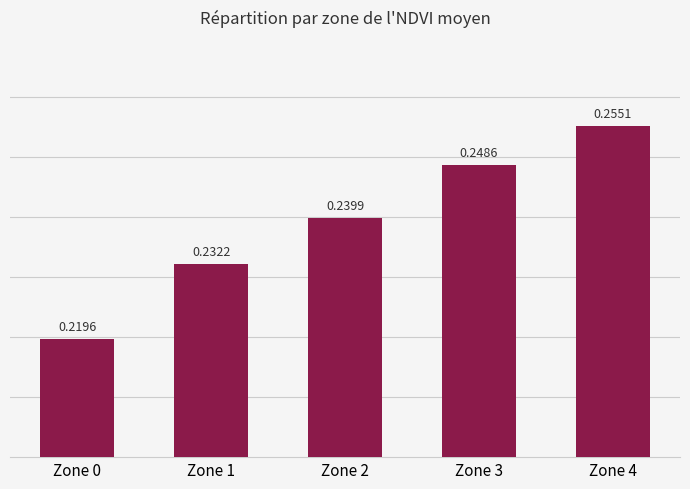

Which has a higher value, Zone 4 or Zone 0?

Zone 4